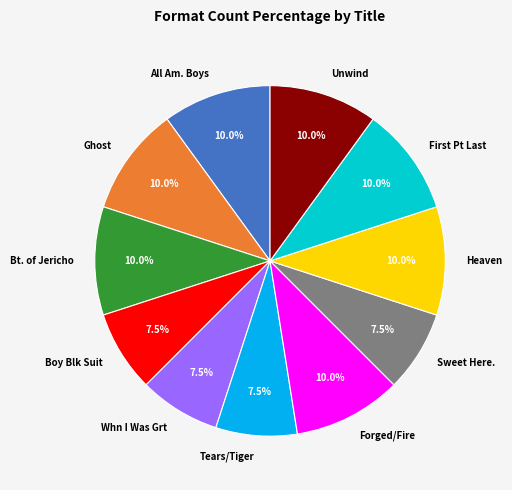

Is there any slice that represents more than half of the pie?

No